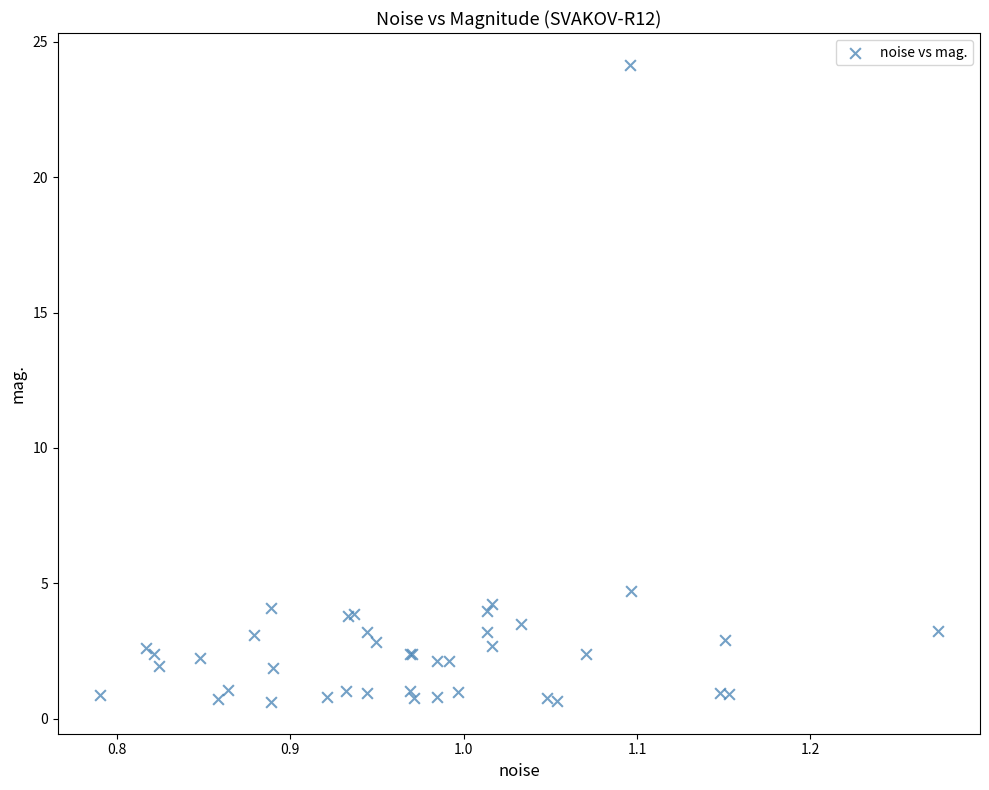

What Y value in the scatter plot is closest to 12?

4.7